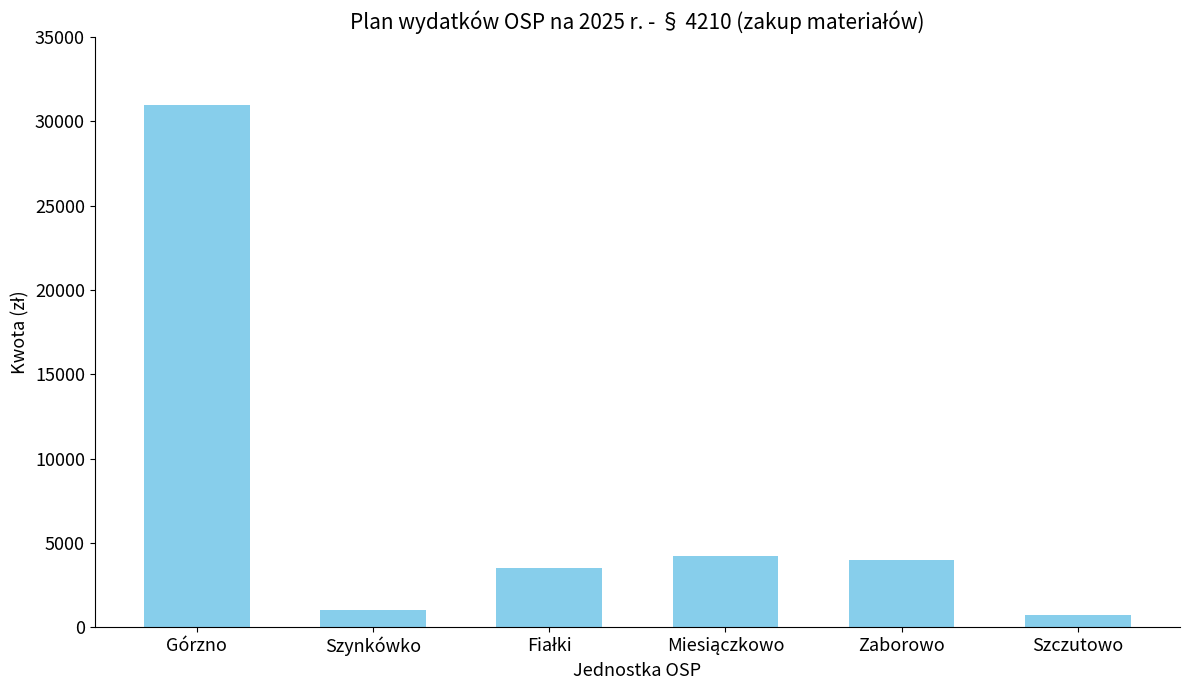

Between Górzno and Szynkówko, which is larger?

Górzno